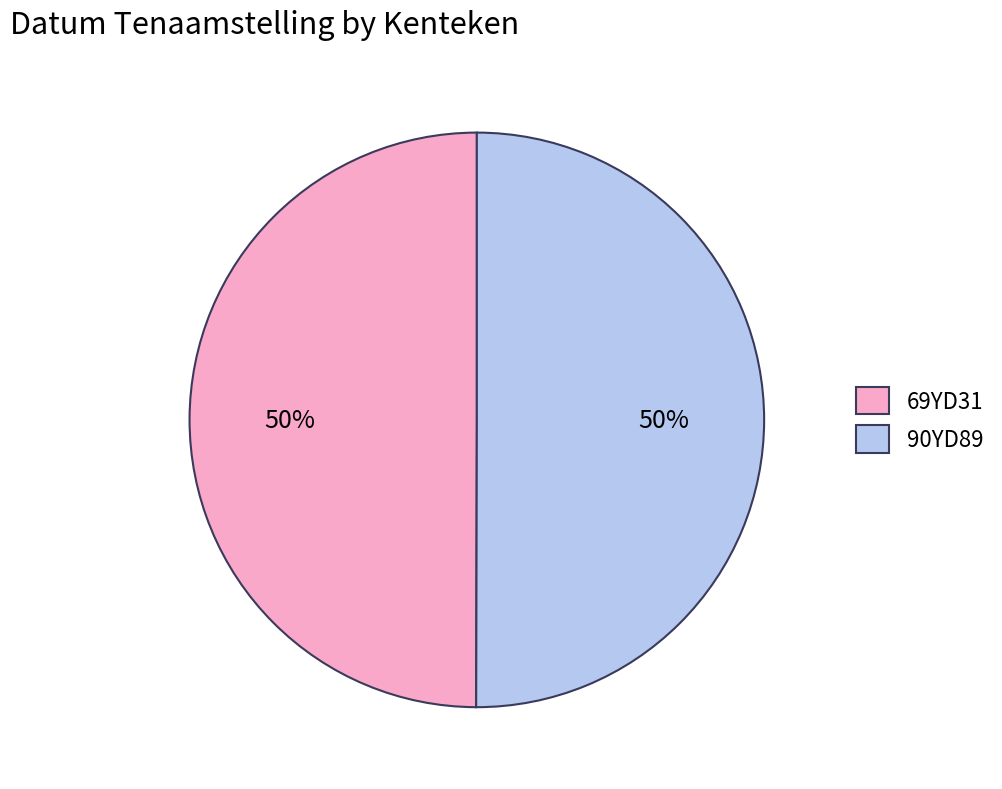

Count the number of slices in the pie.

2